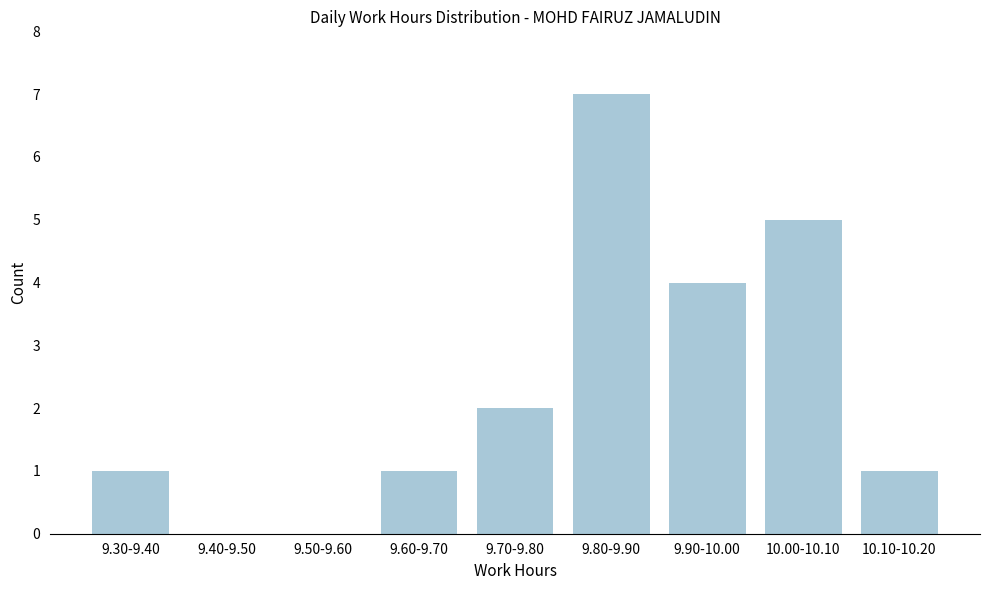

Reading left to right, what are all the values shown in this chart?

9.30-9.40=1	9.40-9.50=0	9.50-9.60=0	9.60-9.70=1	9.70-9.80=2	9.80-9.90=7	9.90-10.00=4	10.00-10.10=5	10.10-10.20=1